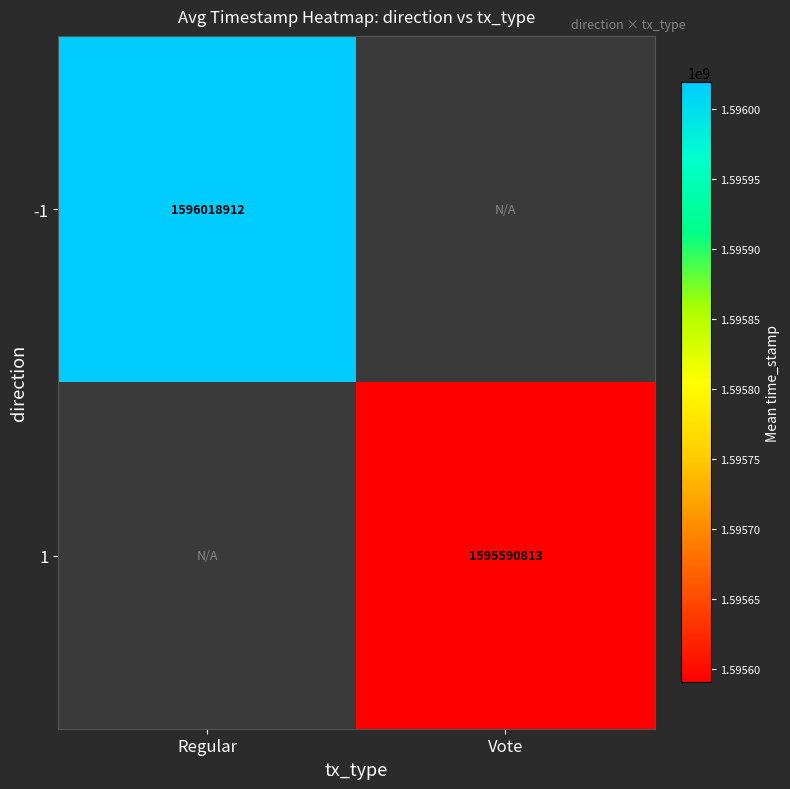

At how many categories does at least one series exceed 1595631654?

1